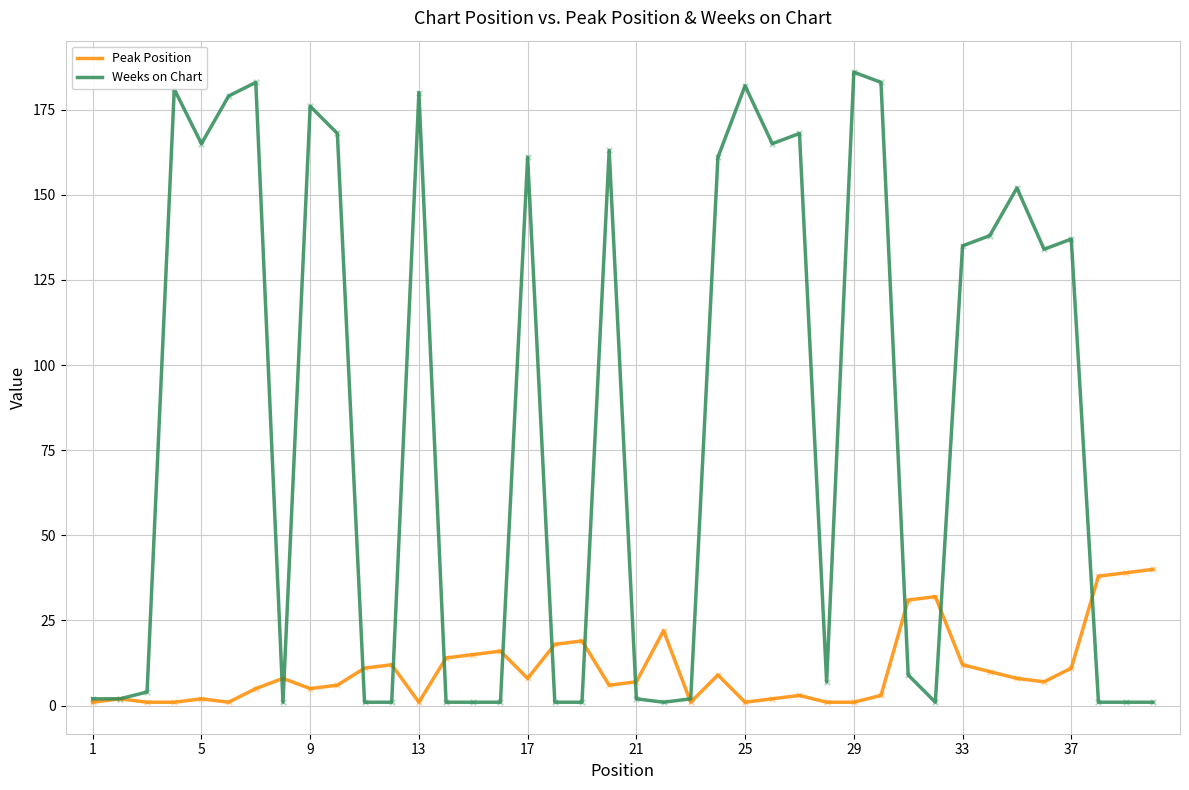

List the series in order of their overall mean, lowest first.

Peak Position, Weeks on Chart